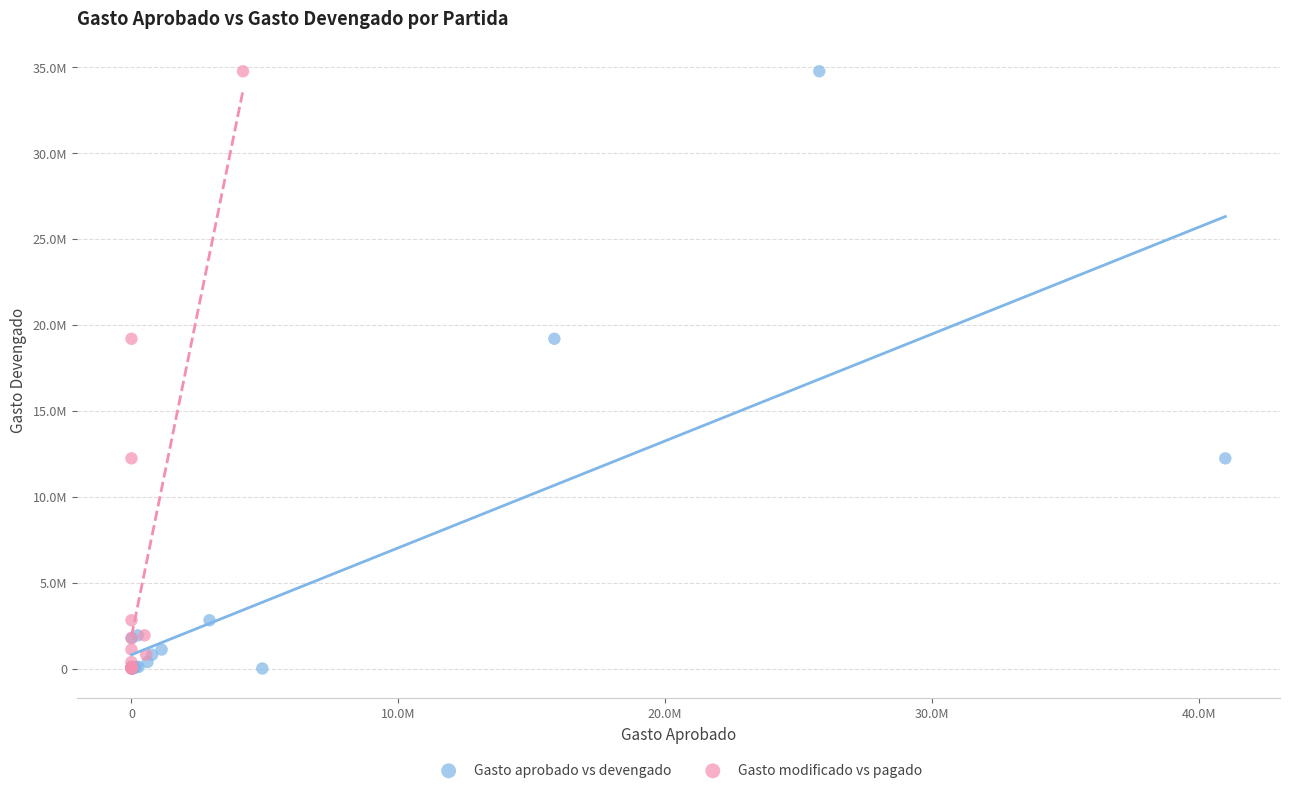

What are all the series names shown in the legend?

Gasto aprobado vs devengado, Gasto modificado vs pagado